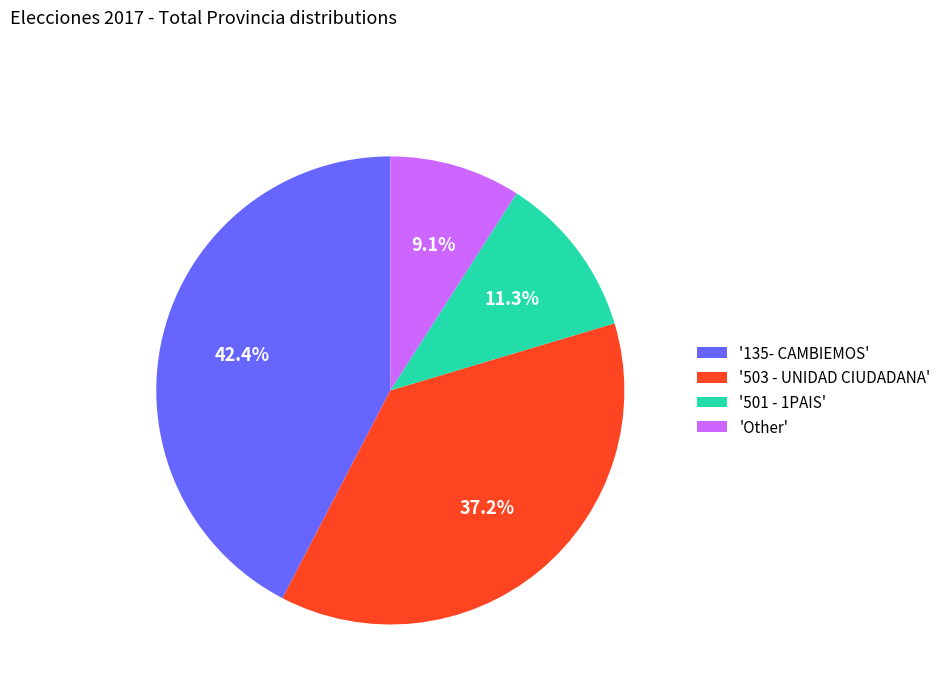

What percentage do 'Other' and '503 - UNIDAD CIUDADANA' together represent?

46.3%